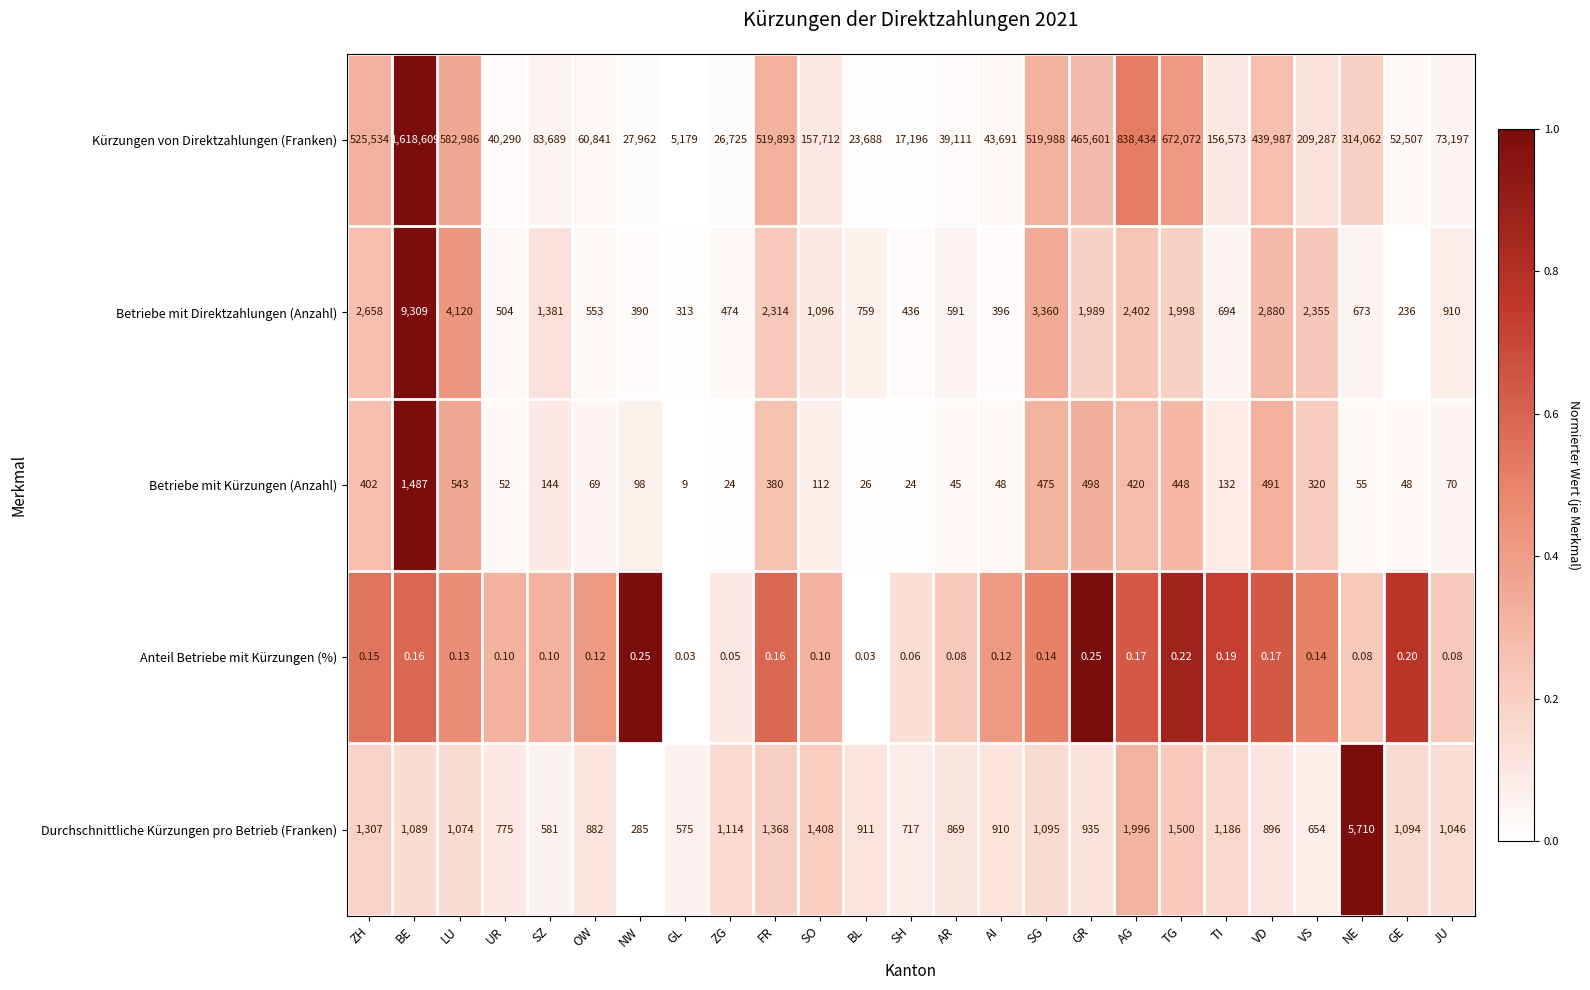

At TG, list the series in order from largest to smallest.

Kürzungen von Direktzahlungen (Franken), Betriebe mit Direktzahlungen (Anzahl), Durchschnittliche Kürzungen pro Betrieb (Franken), Betriebe mit Kürzungen (Anzahl), Anteil Betriebe mit Kürzungen (%)